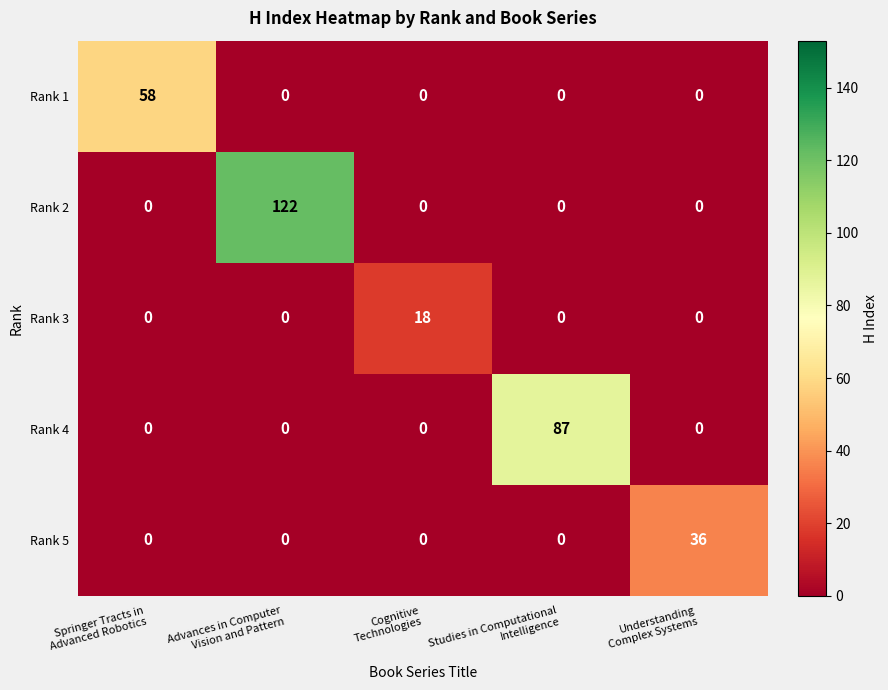

At how many categories does at least one series exceed 65?

2